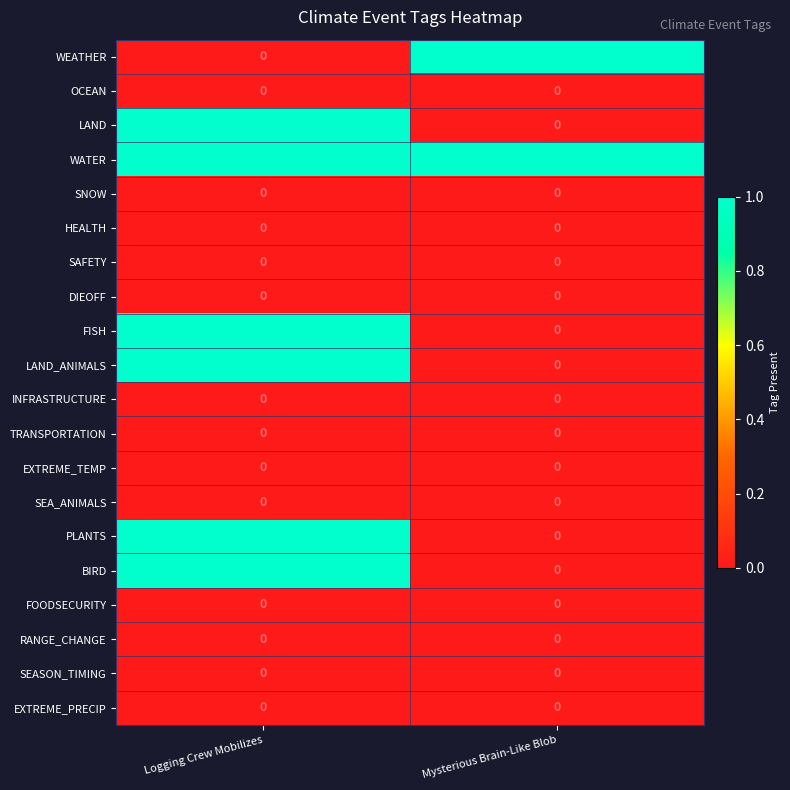

What is the total value across all series at Logging Crew Mobilizes?

6